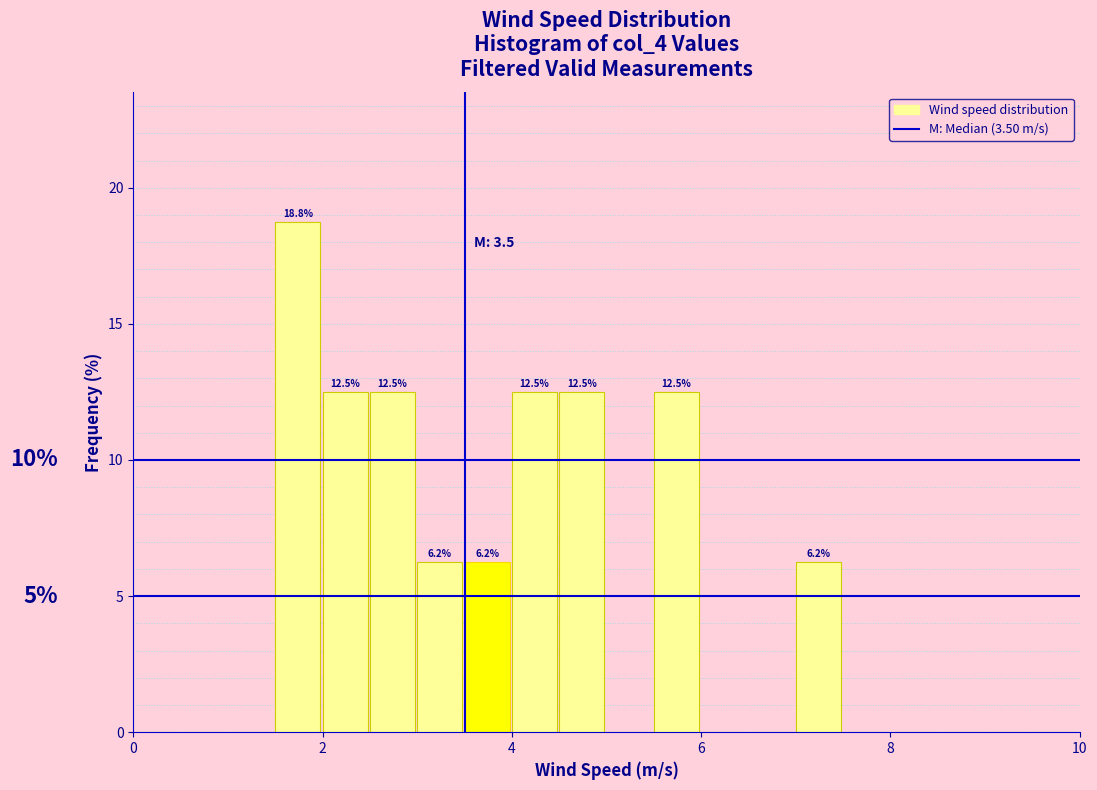

Around what value on the x-axis is the tallest bar? Give the approximate position of its centre, as read against the axis.

1.8